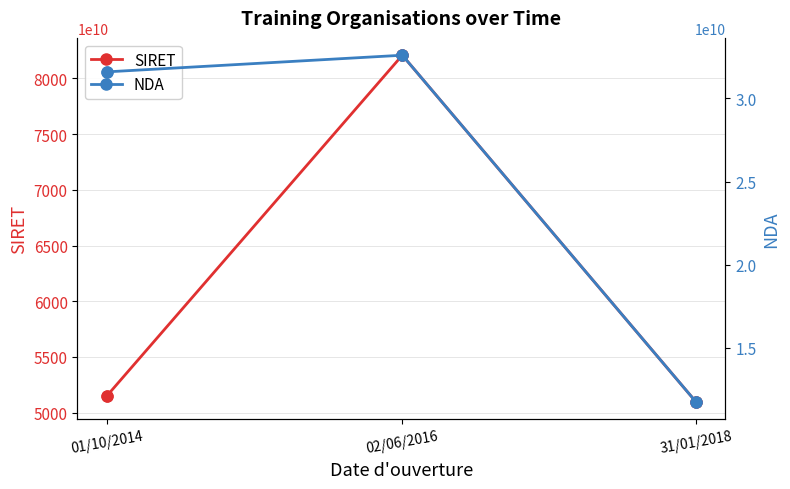

Which series has the largest total across all categories?

SIRET